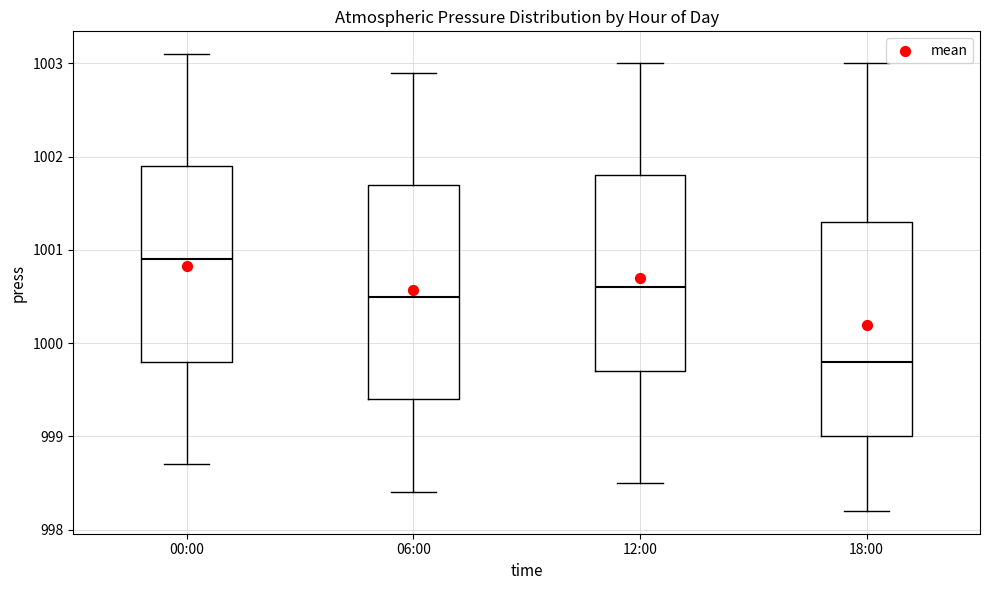

Reading left to right, read every box against the y-axis: the position of its median line, the range the box covers, and the ends of its whiskers. The values are not printed on the chart, so give them approximately, as read against the axis.

00:00: median 1000.9, box 999.8 to 1001.9, whiskers 998.7 to 1003.1
06:00: median 1000.5, box 999.4 to 1001.7, whiskers 998.4 to 1002.9
12:00: median 1000.6, box 999.7 to 1001.8, whiskers 998.5 to 1003.0
18:00: median 999.8, box 999.0 to 1001.3, whiskers 998.2 to 1003.0